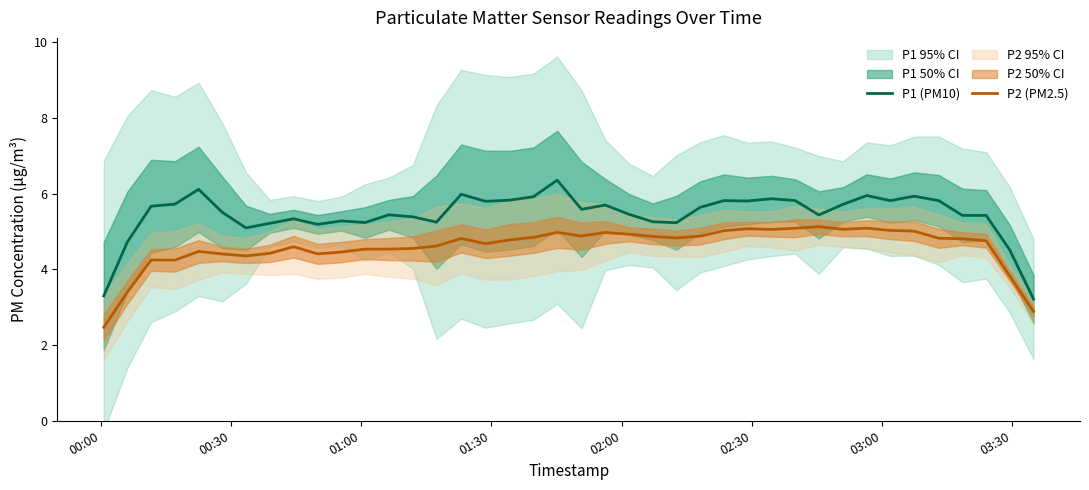

What is the minimum value for P2 (PM2.5)?

2.5